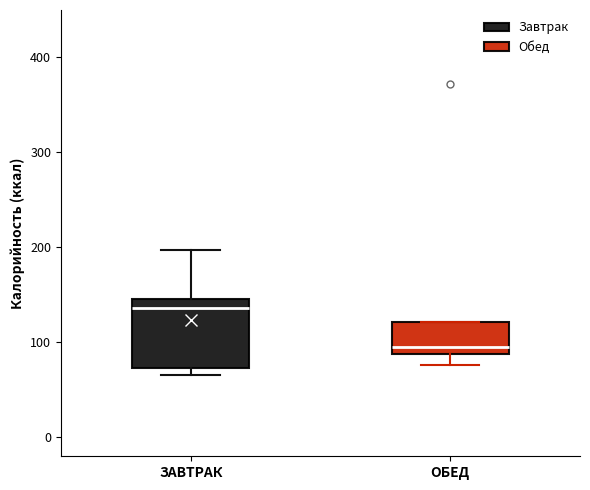

Which box's median line is the highest?

ЗАВТРАК